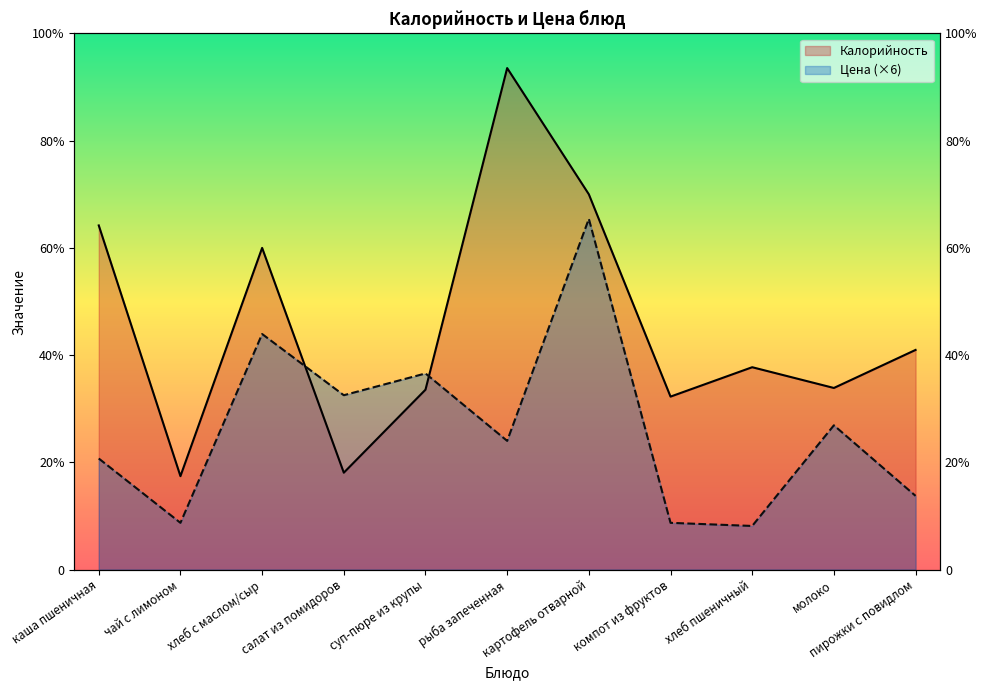

Reading left to right, what are all the values shown in this chart?

Калорийность: каша пшеничная=199.0	чай с лимоном=54.0	хлеб с маслом/сыр=186.0	салат из помидоров=56.0	суп-пюре из крупы=104.0	рыба запеченная=290.0	картофель отварной=217.0	компот из фруктов=100.0	хлеб пшеничный=117.0	молоко=105.0	пирожки с повидлом=127.0
Цена: каша пшеничная=64.2	чай с лимоном=27.0	хлеб с маслом/сыр=136.2	салат из помидоров=100.8	суп-пюре из крупы=113.4	рыба запеченная=74.4	картофель отварной=202.8	компот из фруктов=27.0	хлеб пшеничный=25.2	молоко=83.4	пирожки с повидлом=42.6